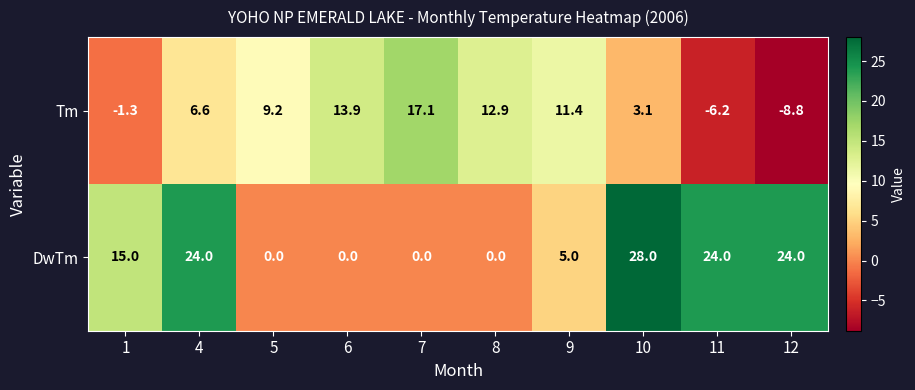

Rank the series by their maximum value, from highest to lowest.

DwTm, Tm